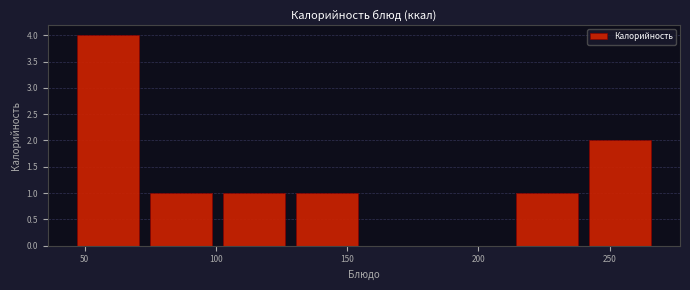

How tall is the bar that spans 210 to 240 on the x-axis? Neither the bar edges nor the heights are printed on the chart, so give them approximately, as read against the axes.

1